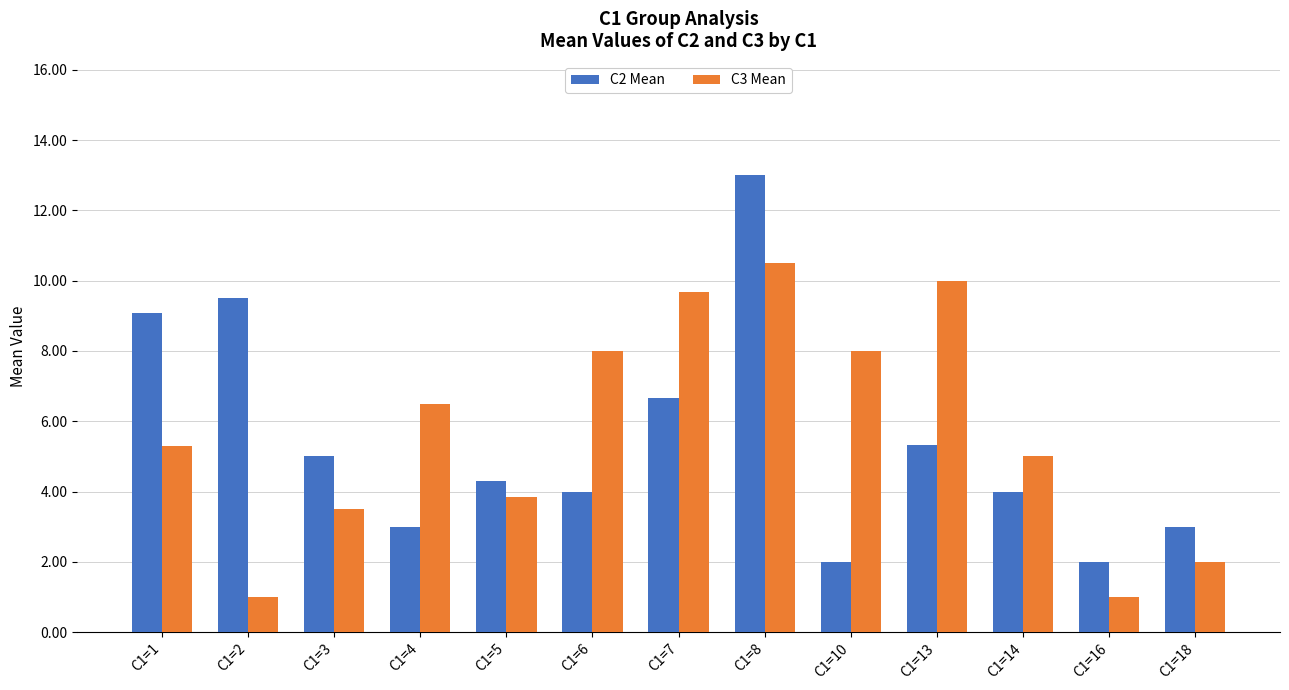

The C2 Mean series shows 3.1 at C1=13. True or false?

False